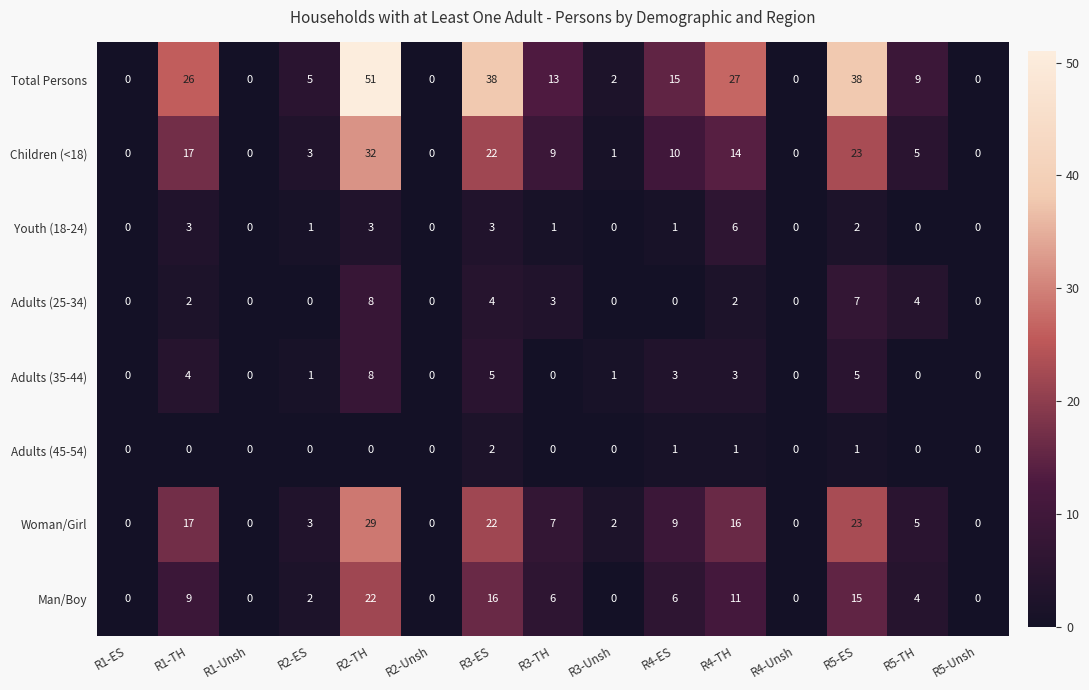

At which label does Adults (25-34) reach its peak?

R2-TH